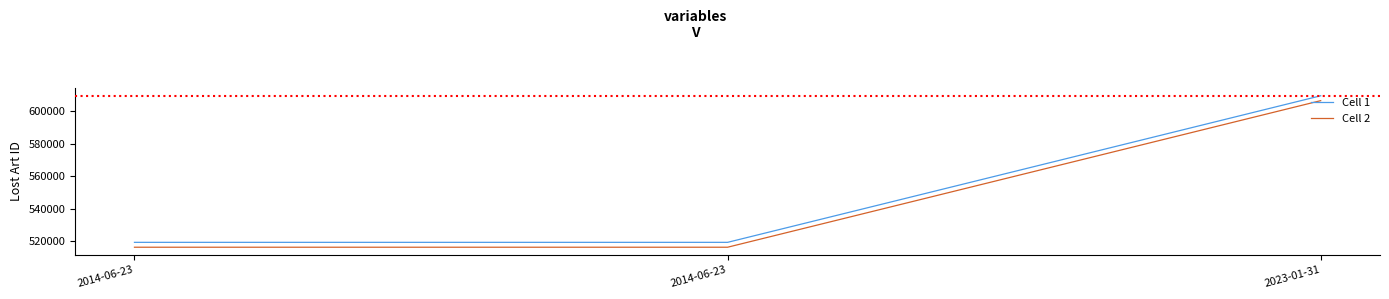

What is the difference between the maximum and minimum values in the Cell 1 series?

90036